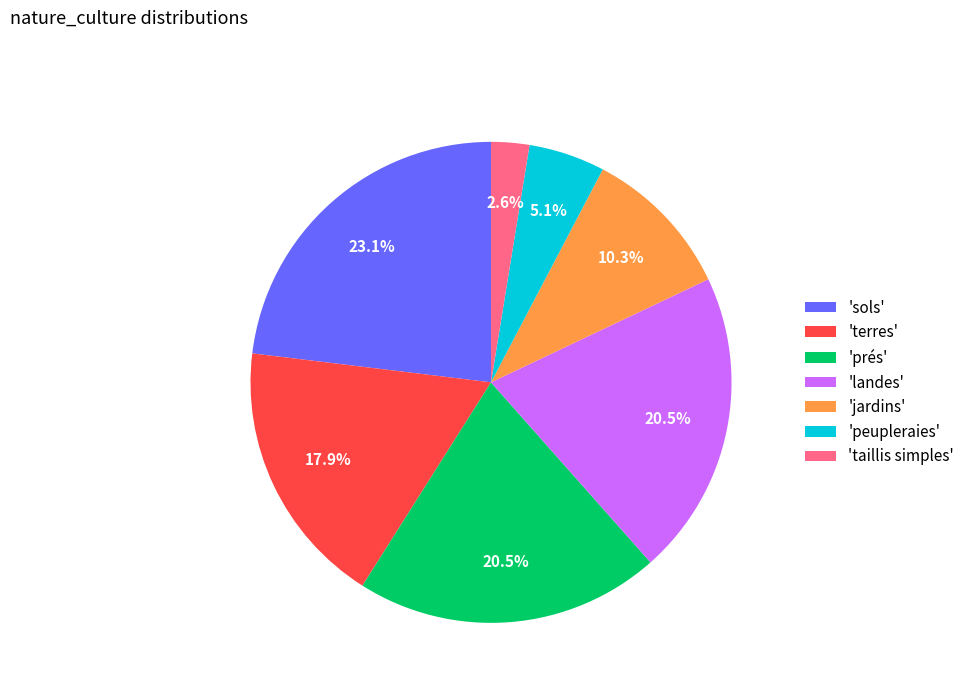

Combined, do 'terres' and 'peupleraies' account for over 50%?

No